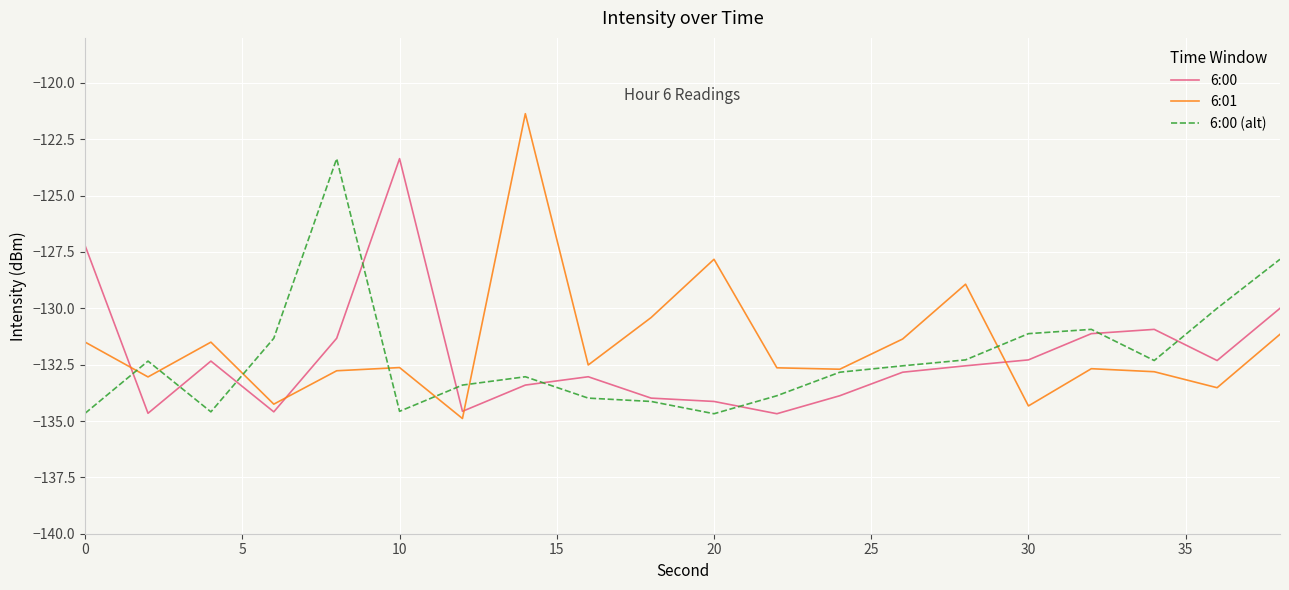

What is the greatest value displayed?

-121.4